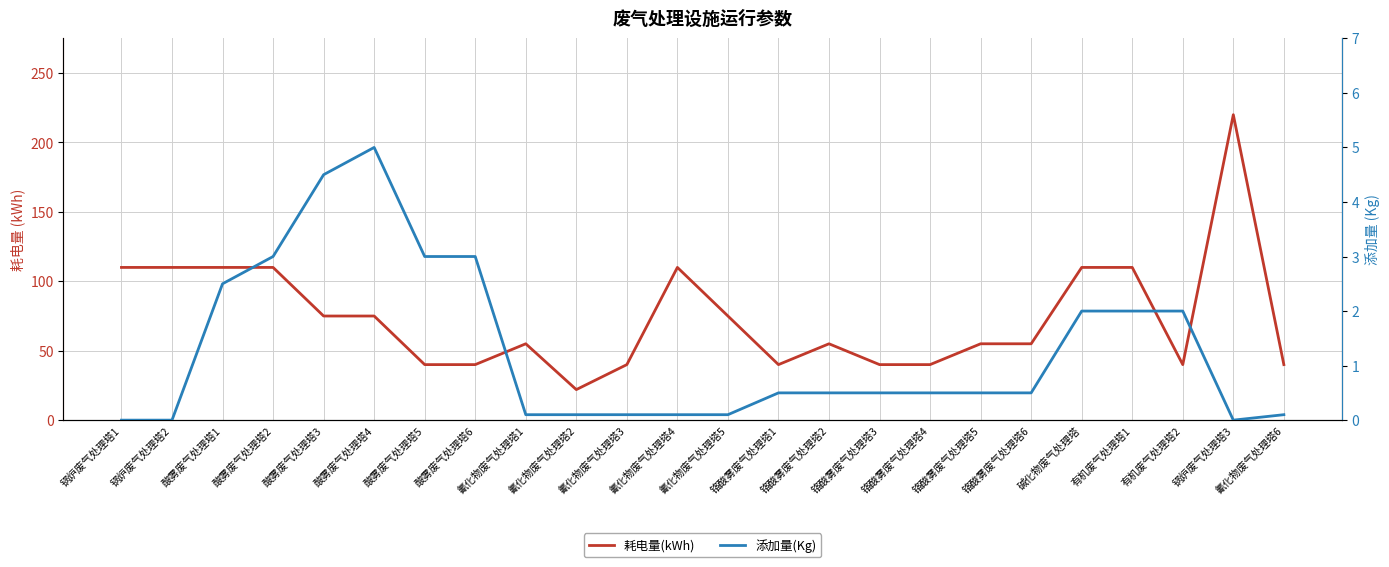

True or false: 添加量(Kg) has more than 1 interior local peaks.

False